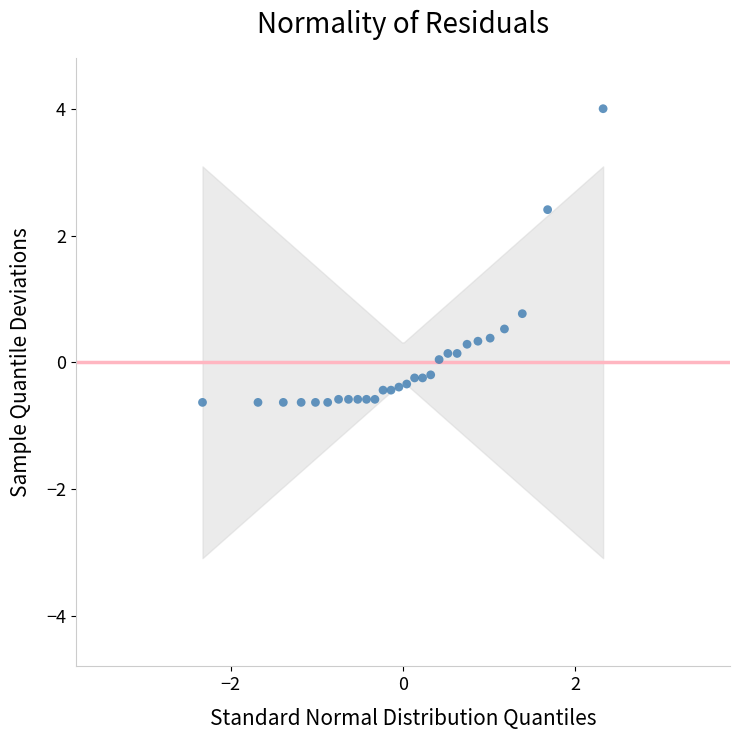

What Y value in the scatter plot is closest to 1?

0.8